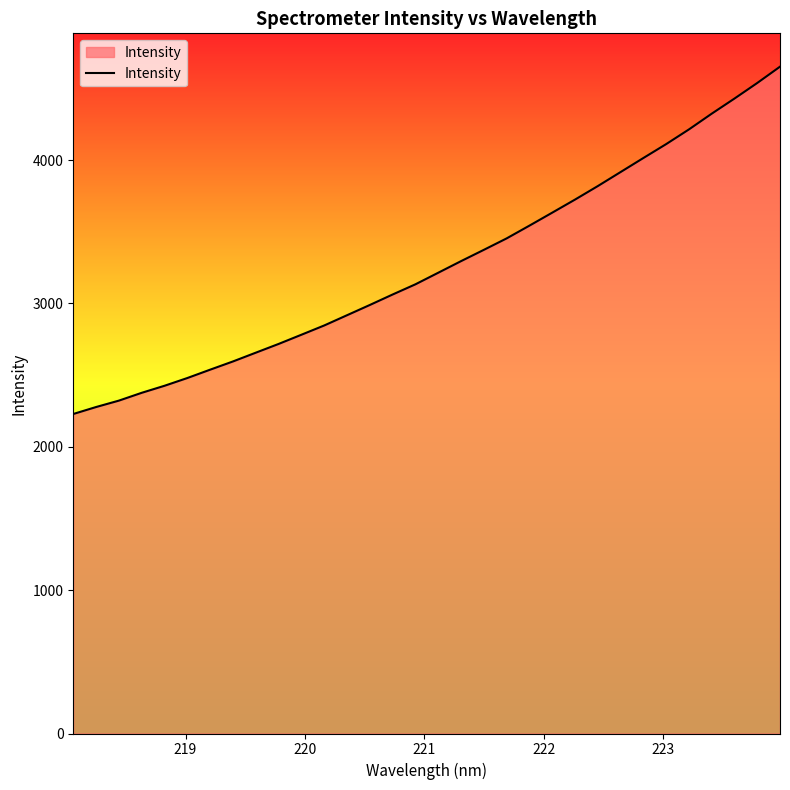

Does the chart display data point markers on the line(s)?

No